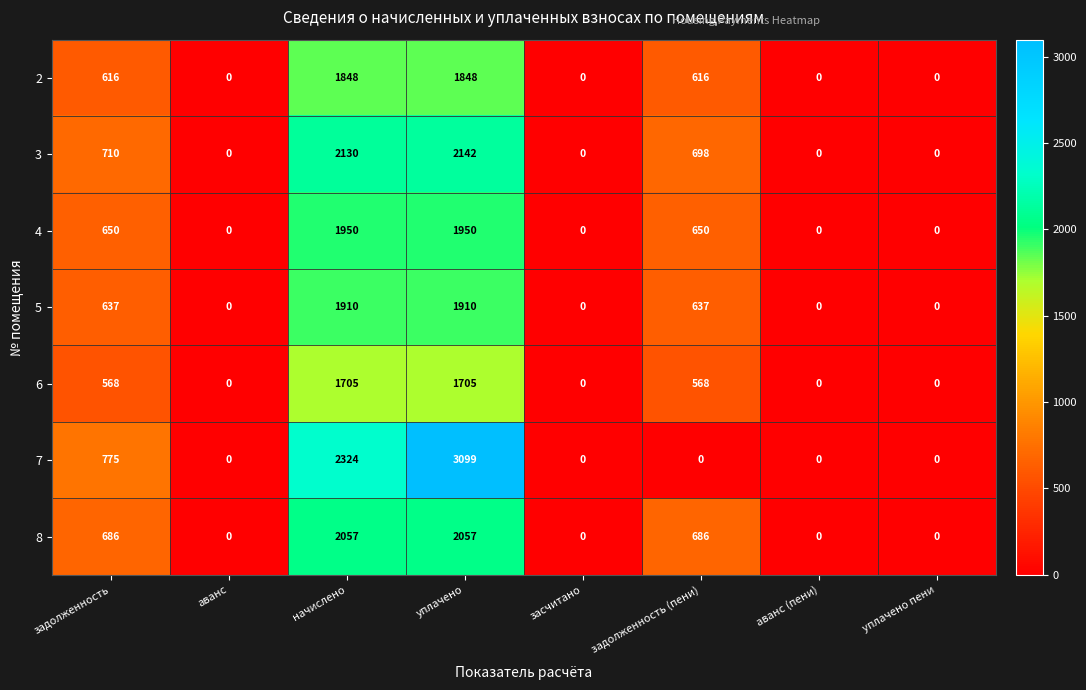

Which series has the largest range (max minus min)?

7